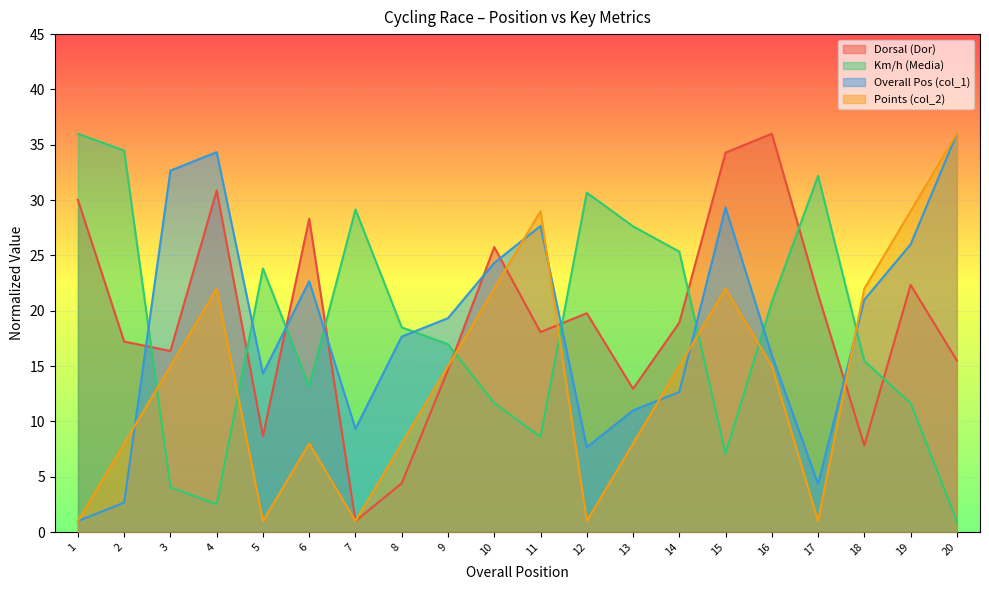

What are all the series names shown in the legend?

Dorsal (Dor), Km/h (Media), Overall Pos (col_1), Points (col_2)